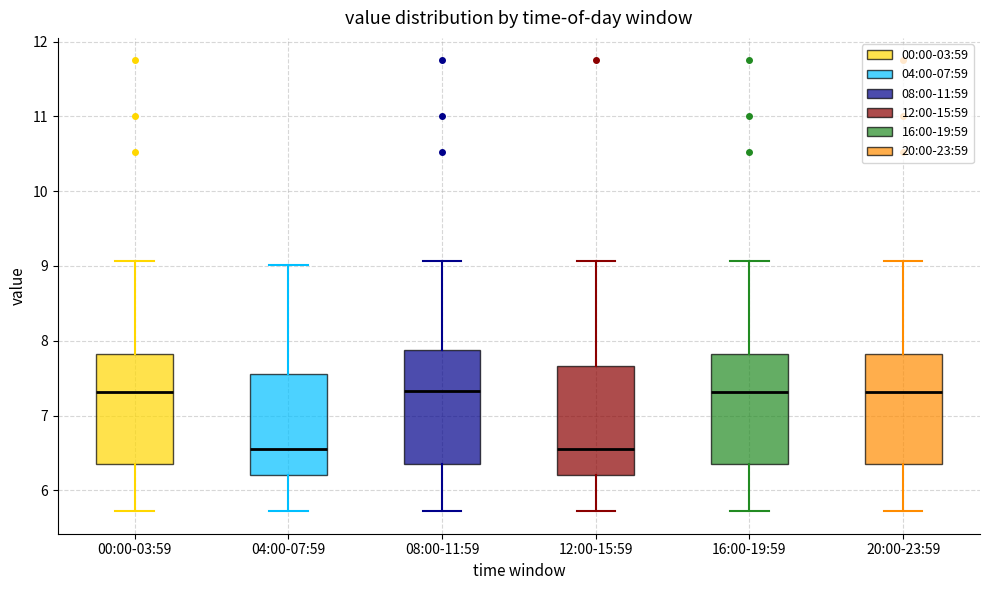

Reading left to right, read every box against the y-axis: the position of its median line, the range the box covers, and the ends of its whiskers. The values are not printed on the chart, so give them approximately, as read against the axis.

00:00-03:59: median 7.3, box 6.4 to 7.8, whiskers 5.7 to 9.1
04:00-07:59: median 6.6, box 6.2 to 7.6, whiskers 5.7 to 9.0
08:00-11:59: median 7.3, box 6.4 to 7.9, whiskers 5.7 to 9.1
12:00-15:59: median 6.6, box 6.2 to 7.7, whiskers 5.7 to 9.1
16:00-19:59: median 7.3, box 6.4 to 7.8, whiskers 5.7 to 9.1
20:00-23:59: median 7.3, box 6.4 to 7.8, whiskers 5.7 to 9.1